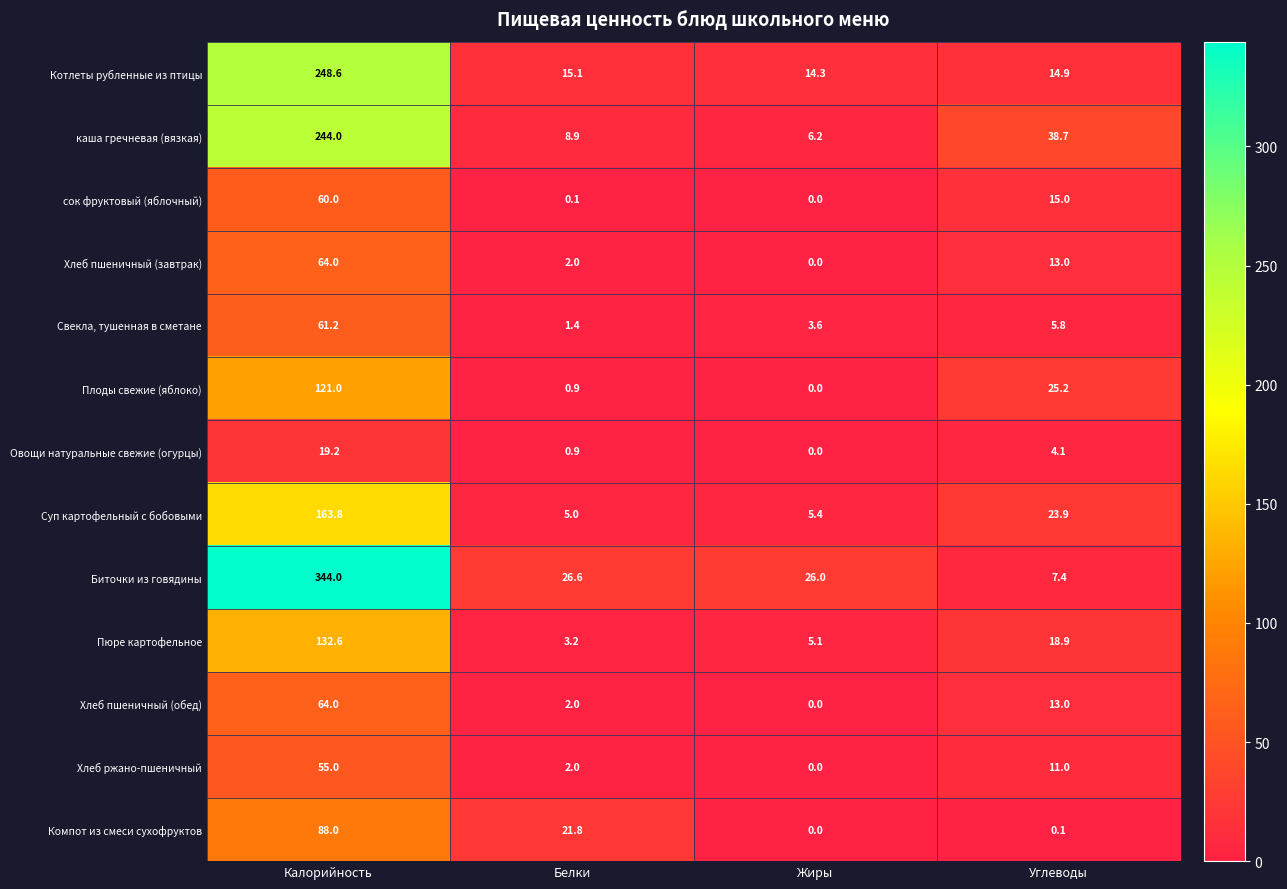

At which label does Пюре картофельное first exceed 18?

Калорийность